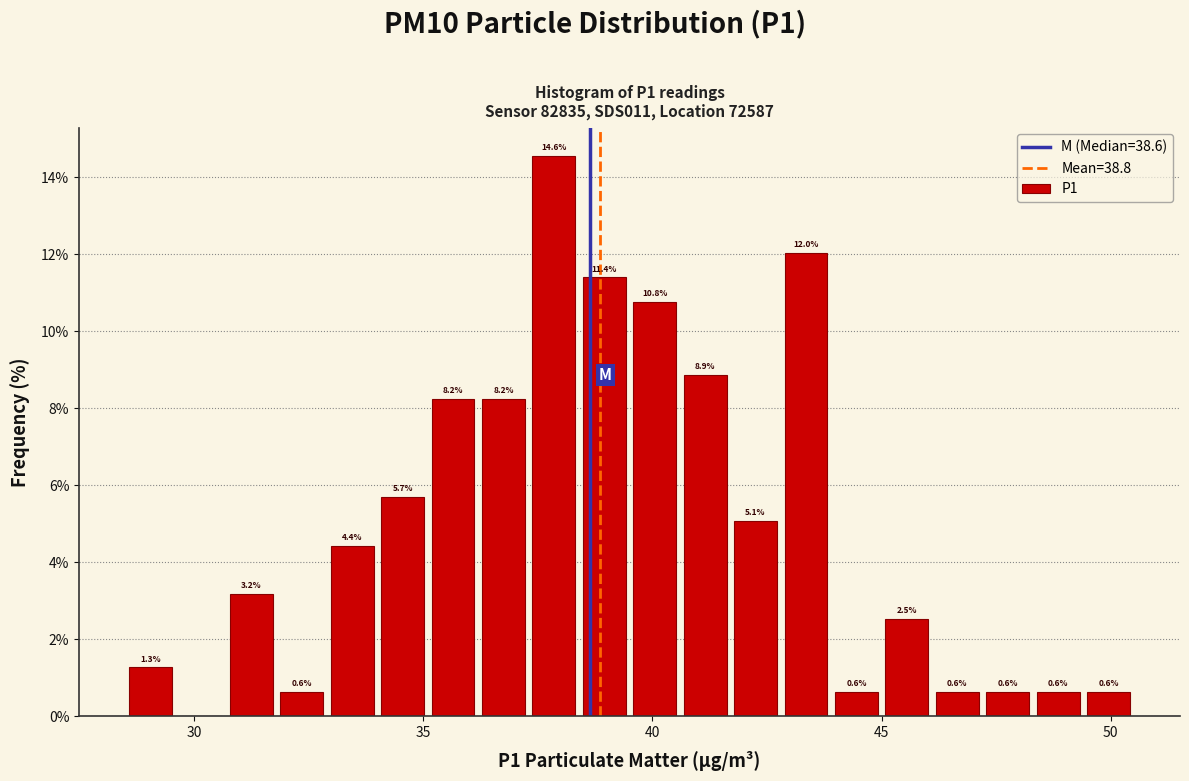

Around what value on the x-axis is the tallest bar? Give the approximate position of its centre, as read against the axis.

38.0